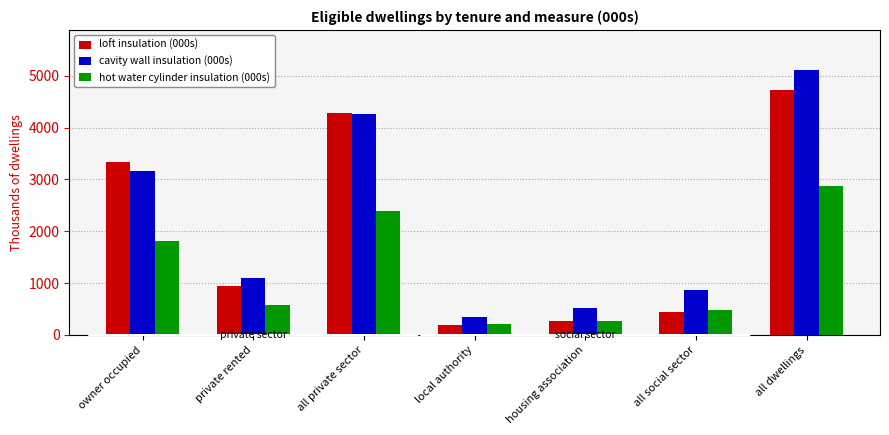

The cavity wall insulation (000s) series shows 692.2 at housing association. True or false?

False